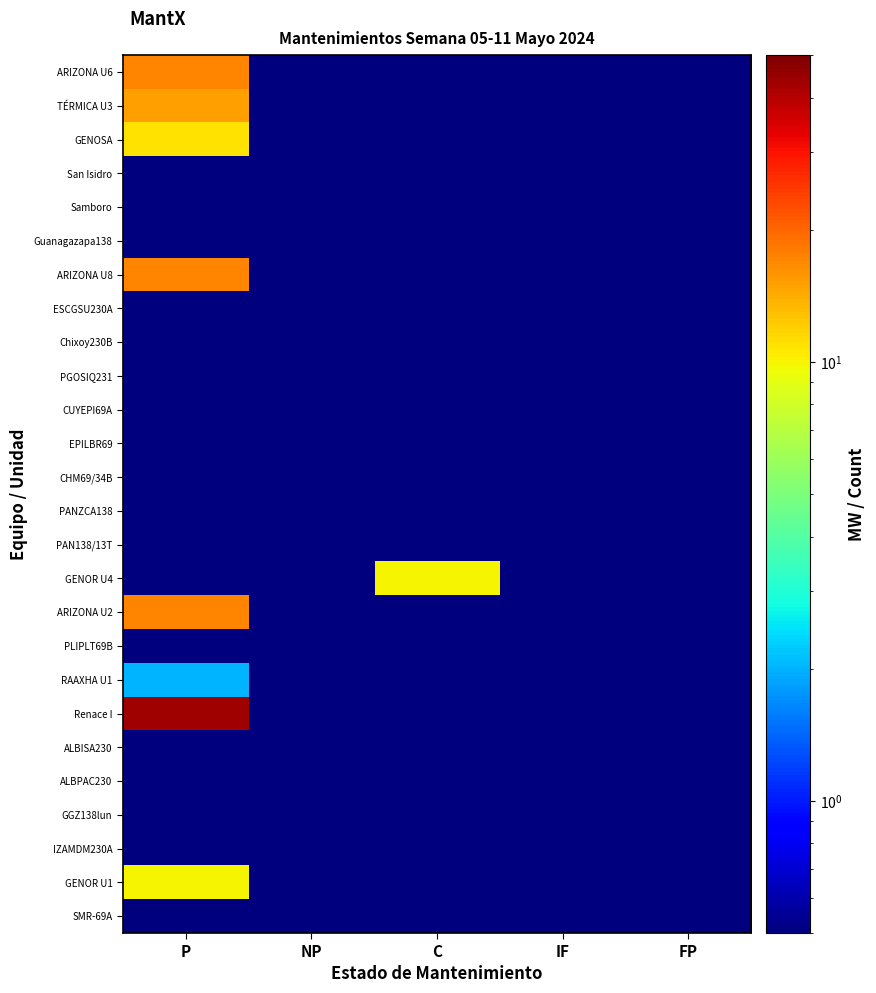

List the series in order of their peak value, highest first.

Renace I, ARIZONA U6, ARIZONA U8, ARIZONA U2, TÉRMICA U3, GENOSA, GENOR U4, GENOR U1, RAAXHA U1, San Isidro, Samboro, Guanagazapa138, ESCGSU230A, Chixoy230B, PGOSIQ231, CUYEPI69A, EPILBR69, CHM69/34B, PANZCA138, PAN138/13T, PLIPLT69B, ALBISA230, ALBPAC230, GGZ138lun, IZAMDM230A, SMR-69A